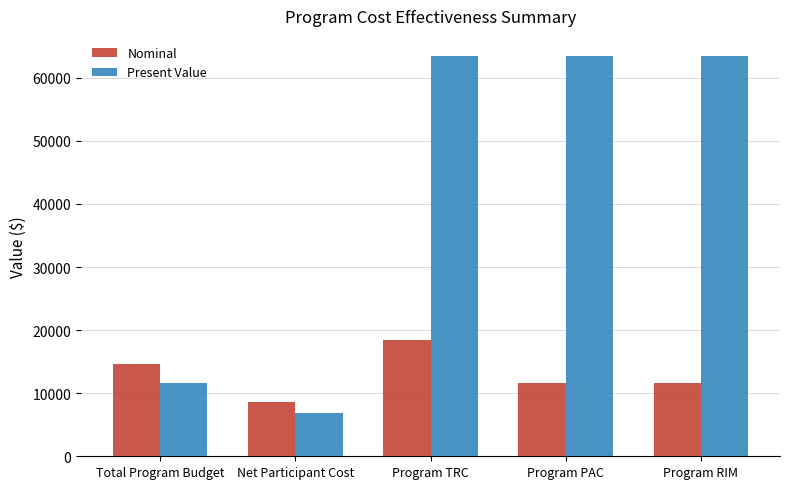

What position from the right is Program PAC?

2